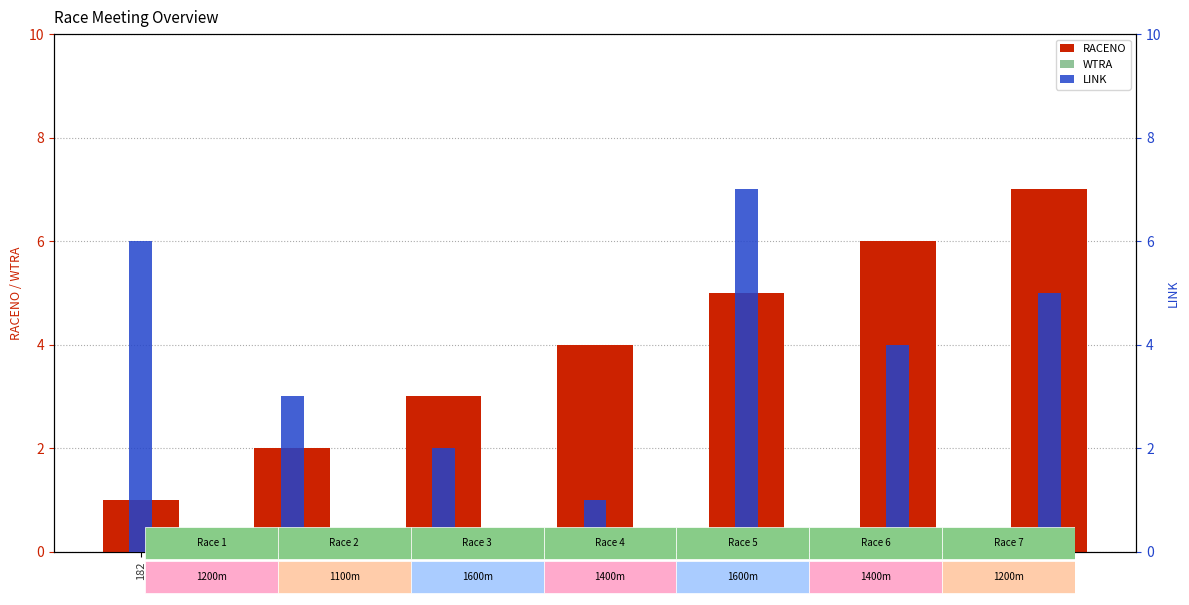

How many data points in WTRA are above 0?

1